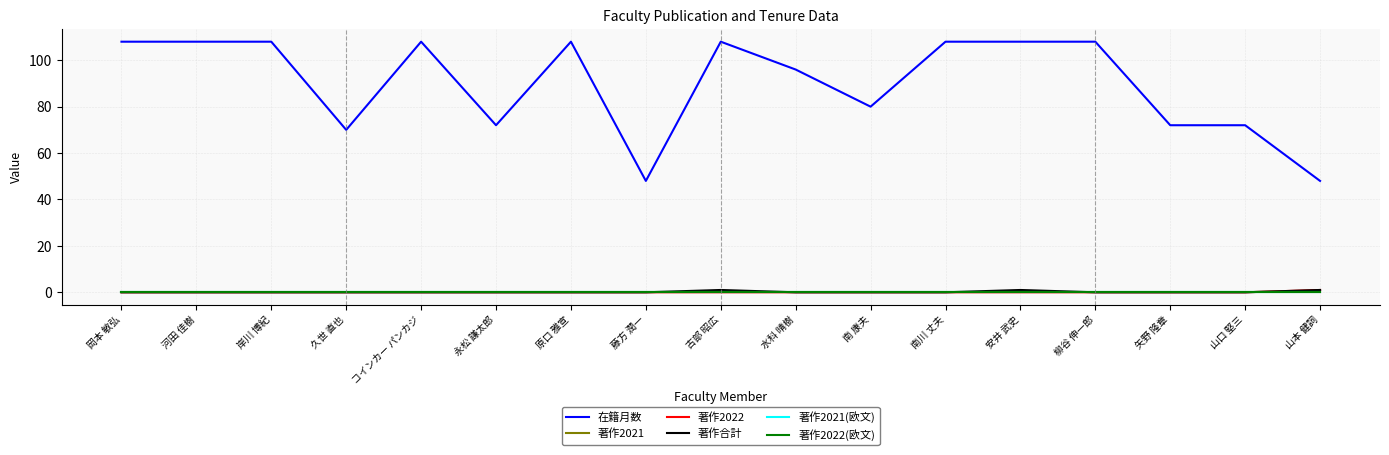

What position from the left is 南川 丈夫?

12